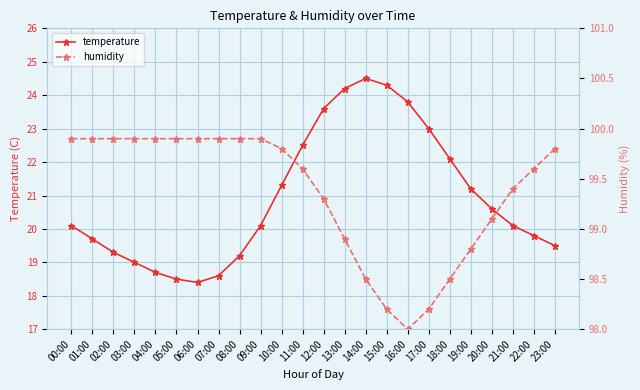

What is the difference between the highest and lowest values at 00:00?

79.8